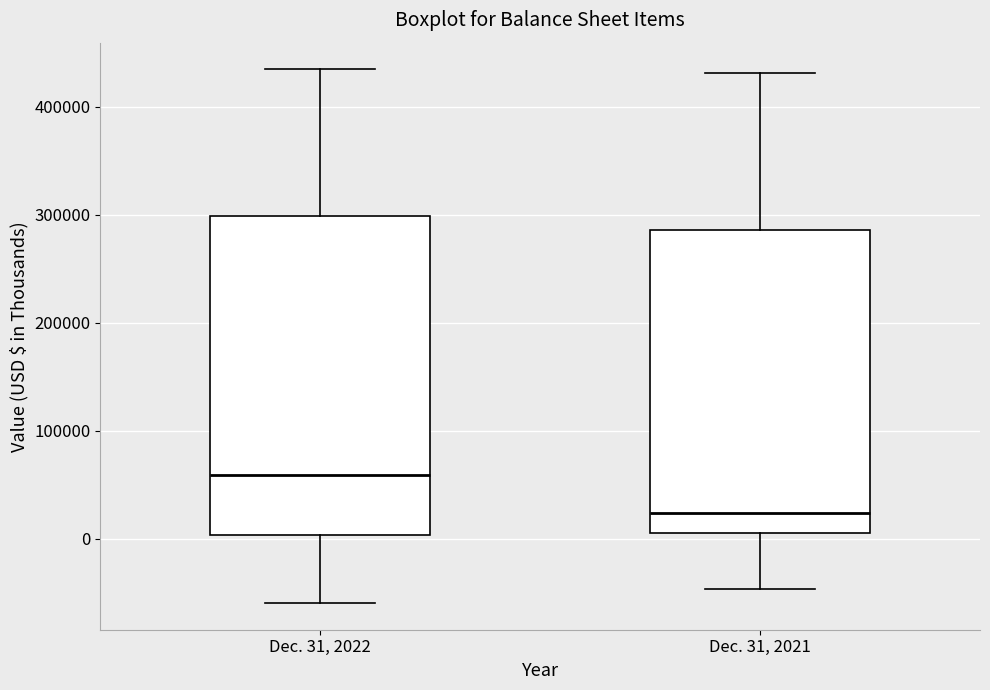

Reading left to right, transcribe this box plot: for each box, give where its median line is, the range the box spans, and where its two whiskers end, as read against the y-axis. The values are not printed on the chart, so give them approximately, as read against the axis.

Dec. 31, 2022: median 60000, box 0 to 300000, whiskers -60000 to 430000
Dec. 31, 2021: median 20000, box 10000 to 290000, whiskers -50000 to 430000